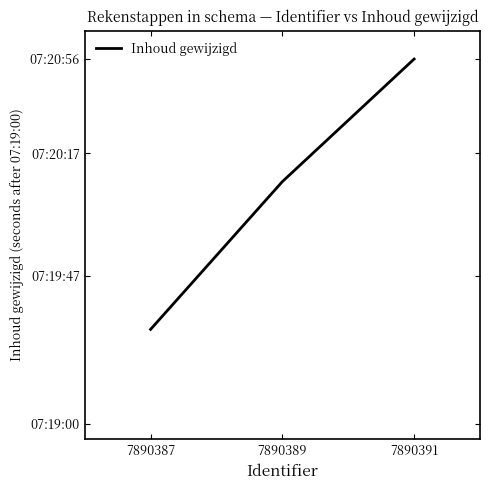

How many values are between 30 and 116?

3